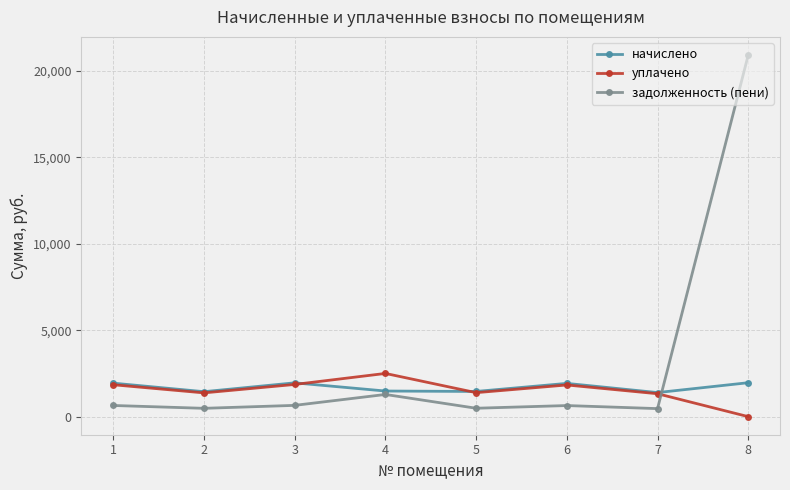

Is it true that уплачено equals 390.2 at 6?

False